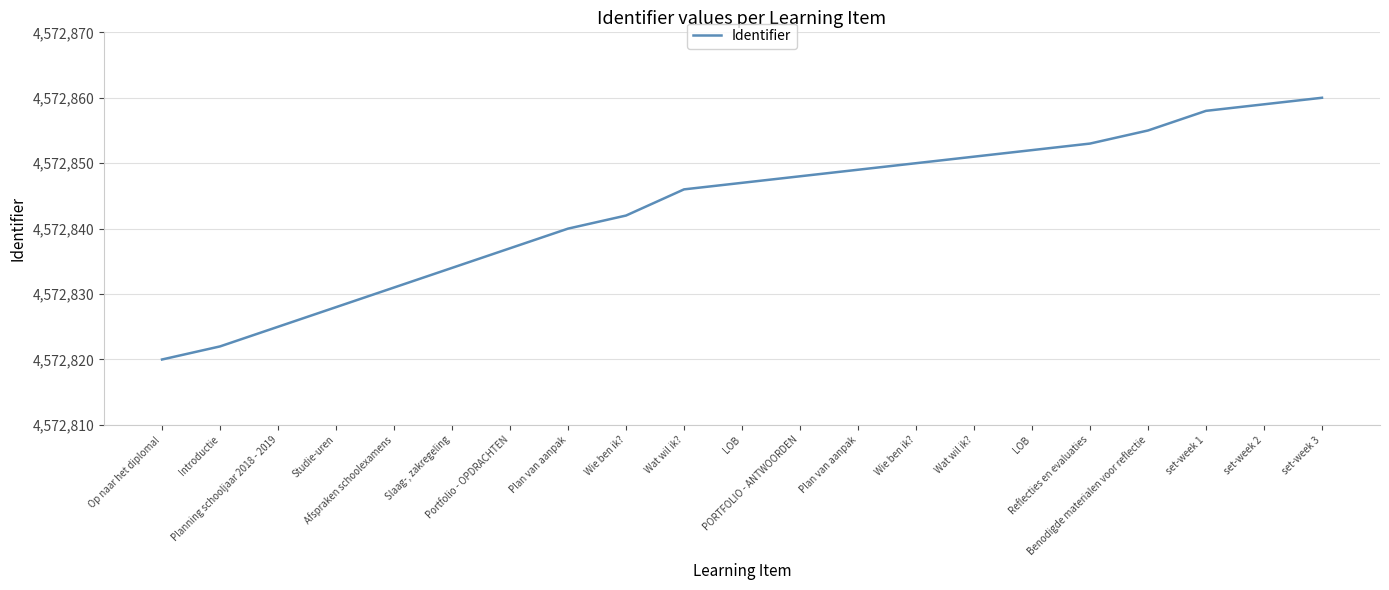

How many lines are shown in the chart?

1